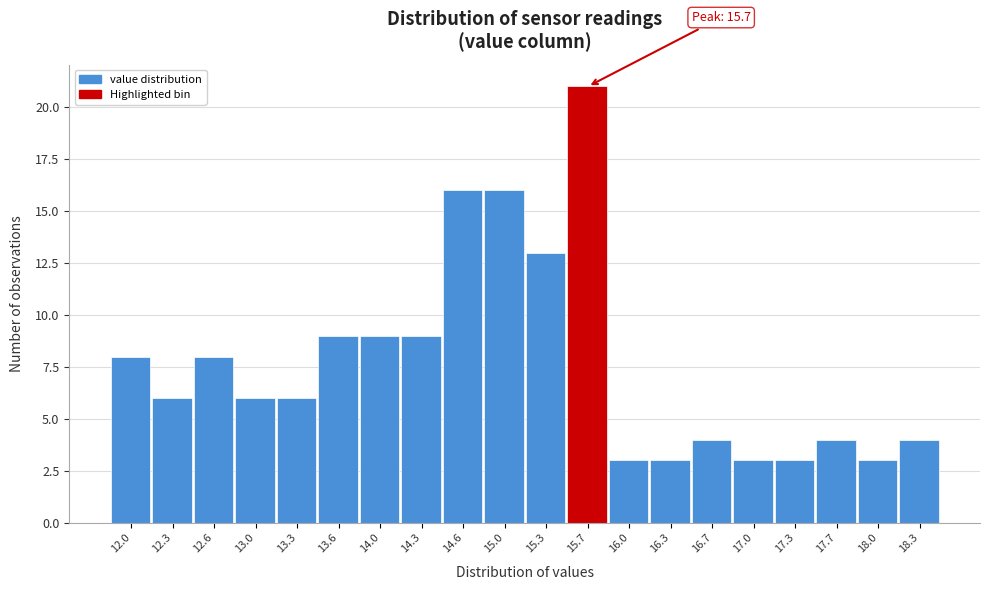

Over which range of the x-axis is the bar tallest?

15.485 to 15.820